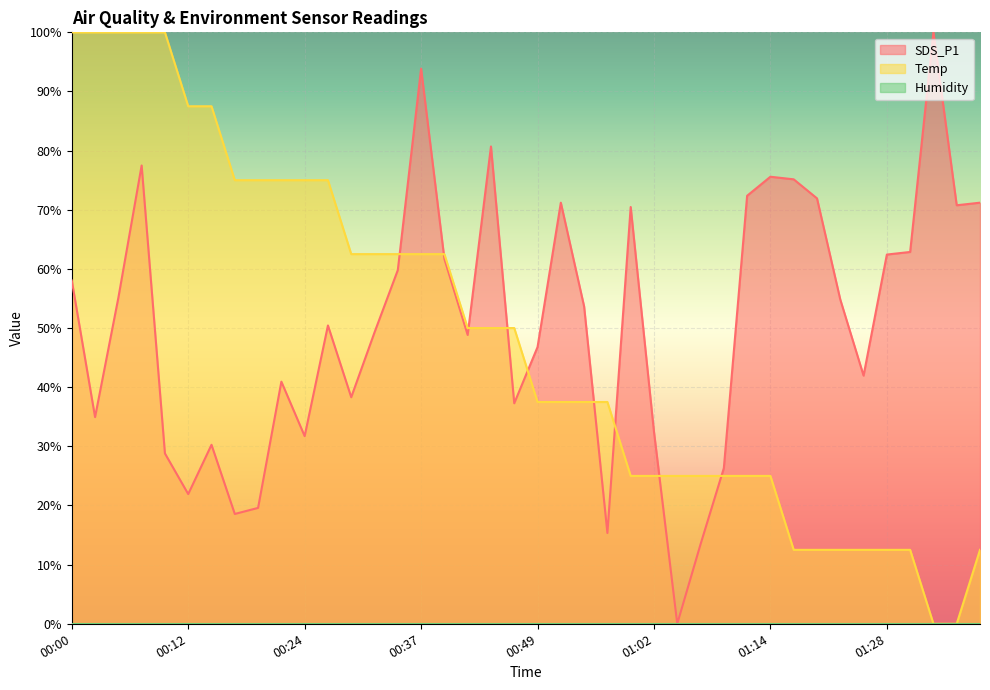

What is the average value of the Temp series?

48.1